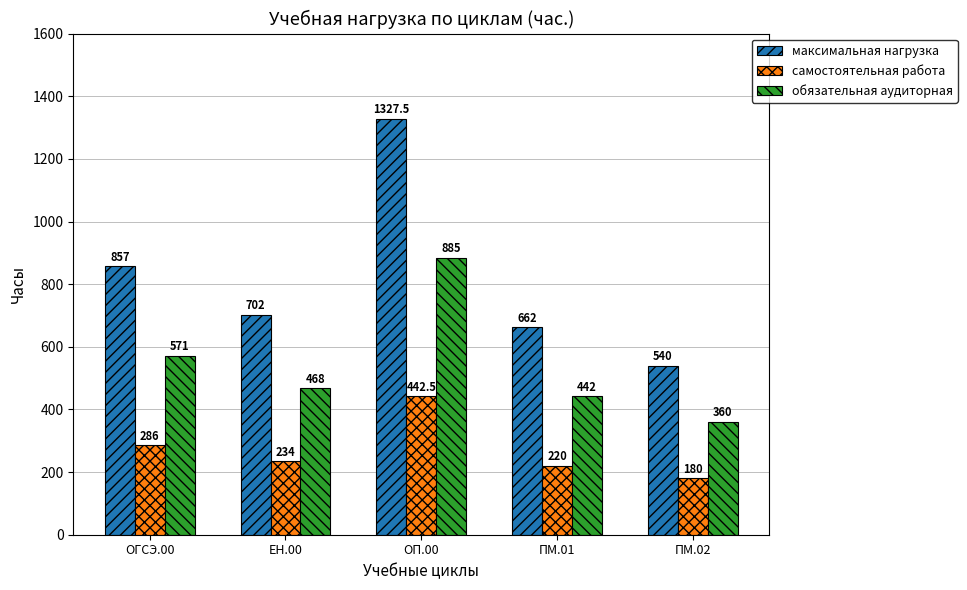

At which label does обязательная аудиторная first exceed 468?

ОГСЭ.00